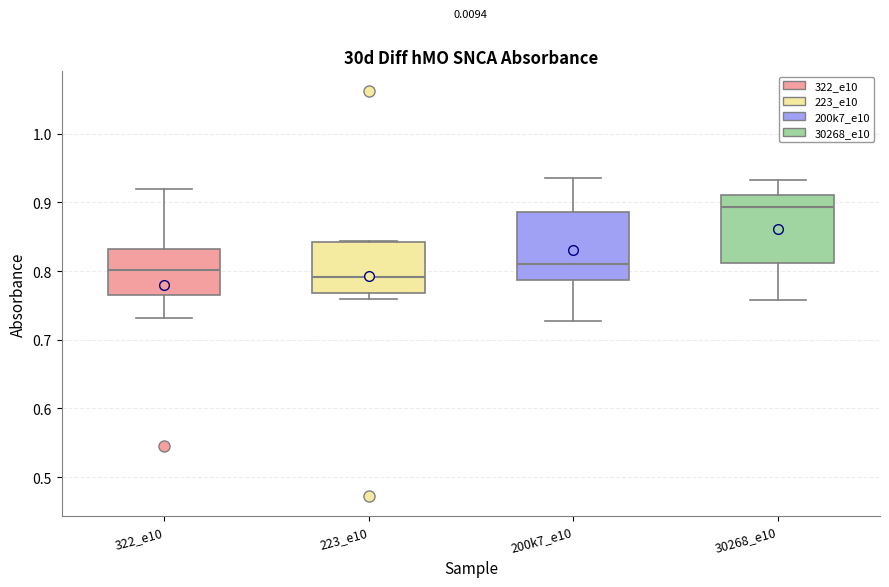

Where does the upper whisker of the box for 30268_e10 end on the y-axis? The values are not printed on the chart, so give them approximately, as read against the axis.

0.93